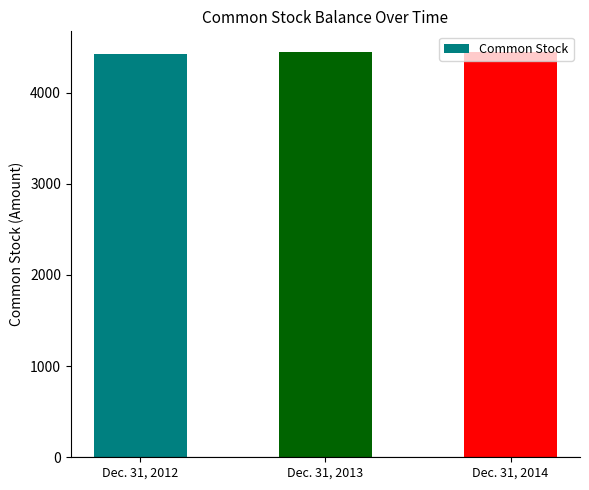

List the labels in order of value, largest first.

Dec. 31, 2014, Dec. 31, 2013, Dec. 31, 2012